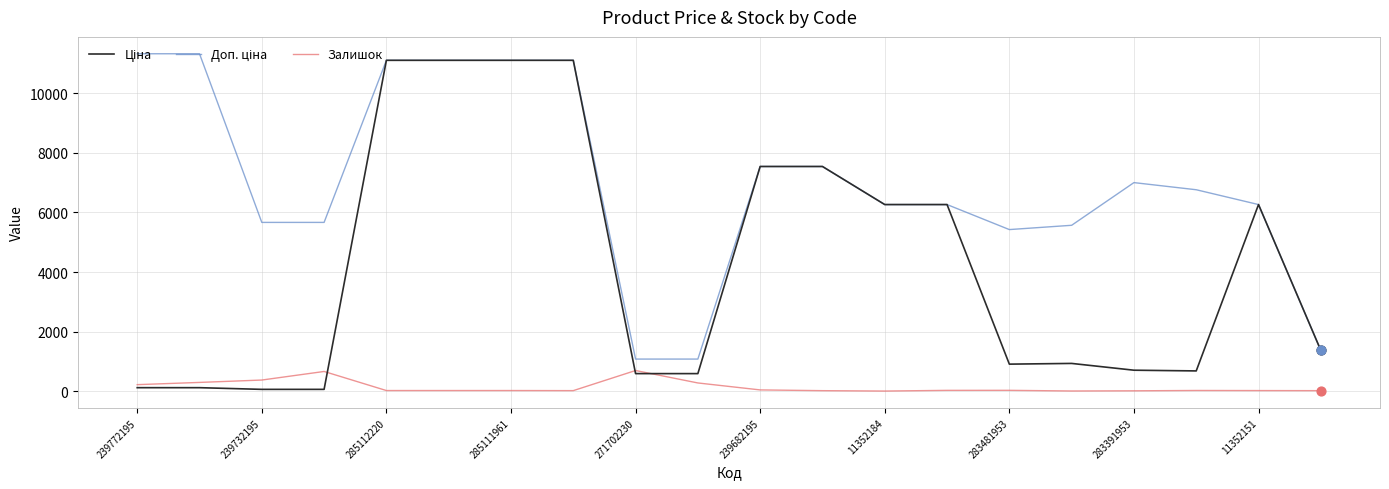

At how many categories does at least one series exceed 109?

20